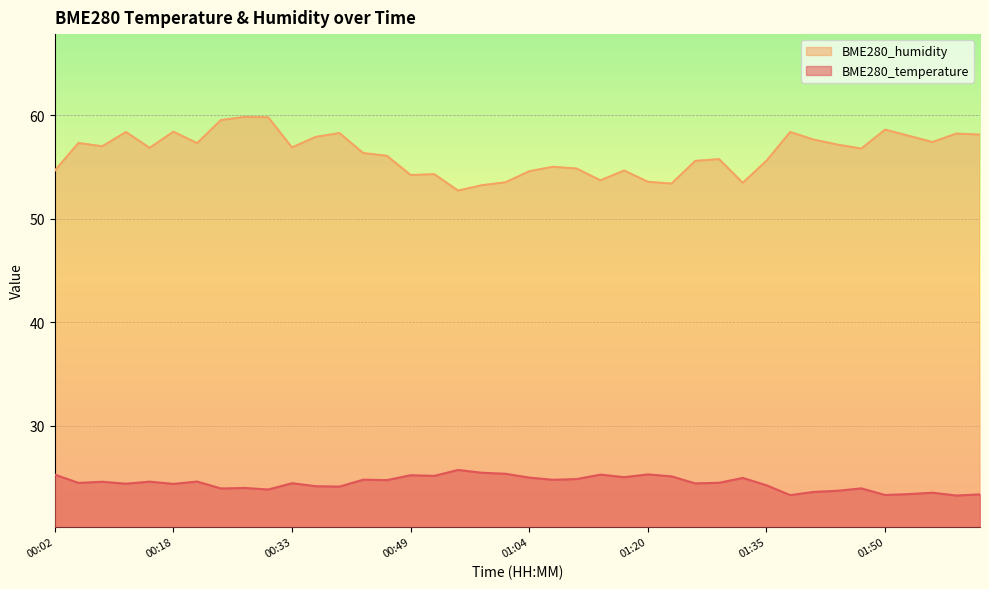

True or false: BME280_temperature has a value of 24.1 at 00:40.

True